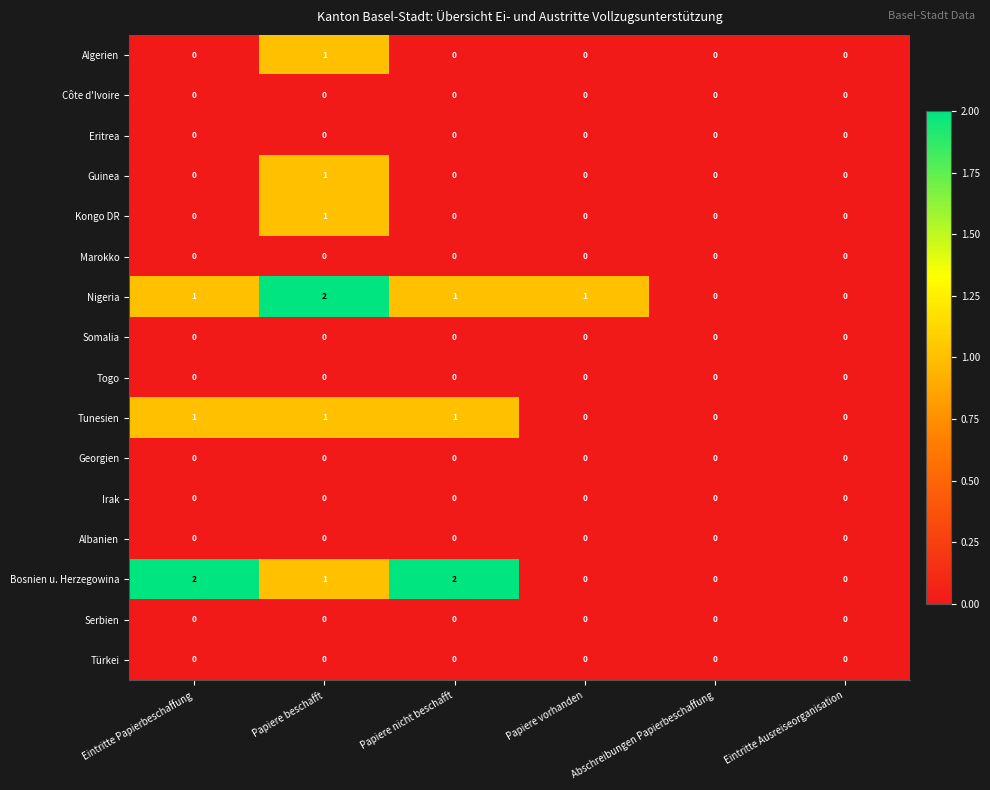

True or false: Nigeria has a value of 1 at Papiere vorhanden.

True